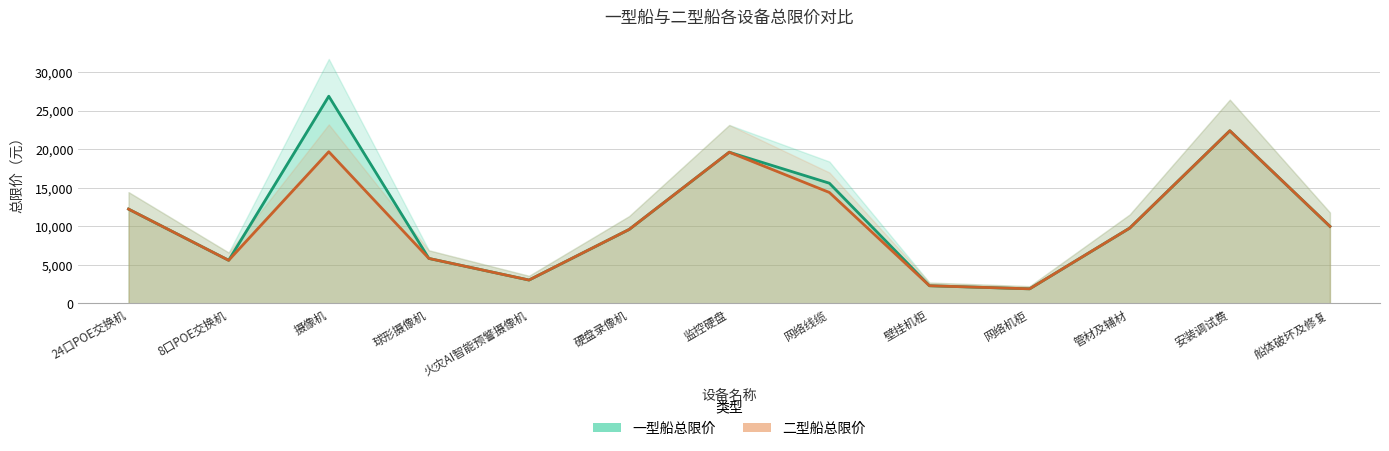

Rank the series by their average value, from highest to lowest.

一型船总限价, 二型船总限价